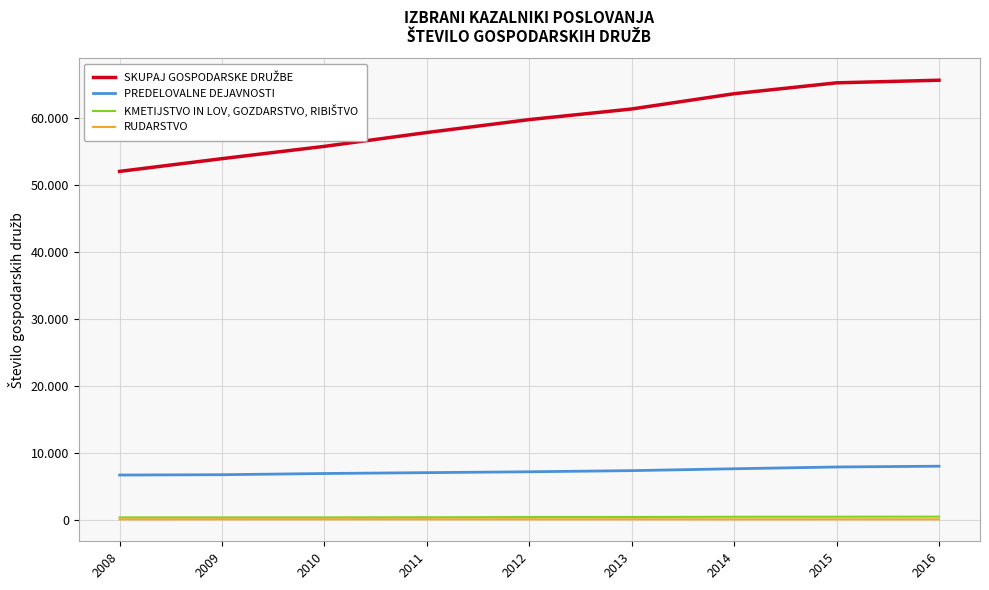

Is this an area chart (filled region under the line)?

No